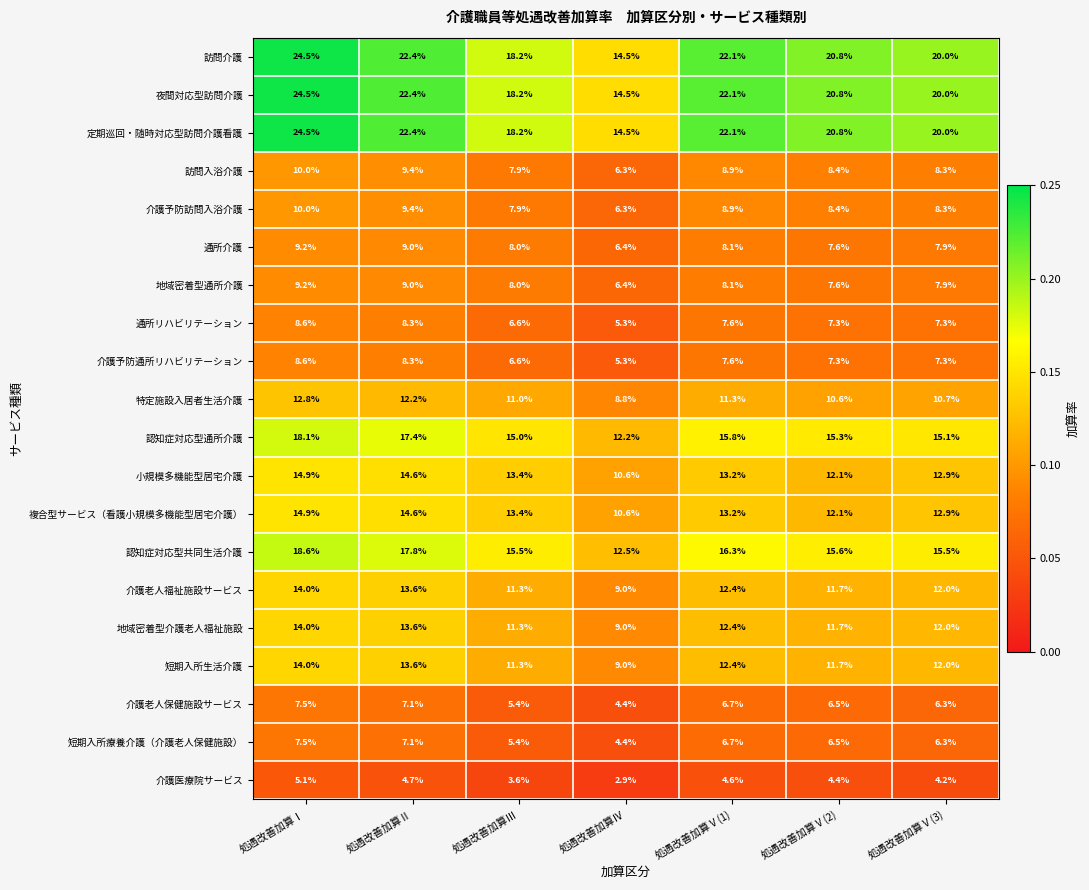

What is the difference between the highest and lowest values at 処遇改善加算Ⅱ?

17.7